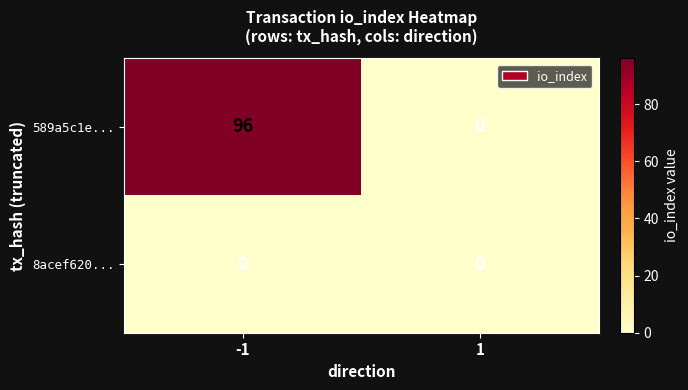

At which category is the sum across all series the highest?

-1